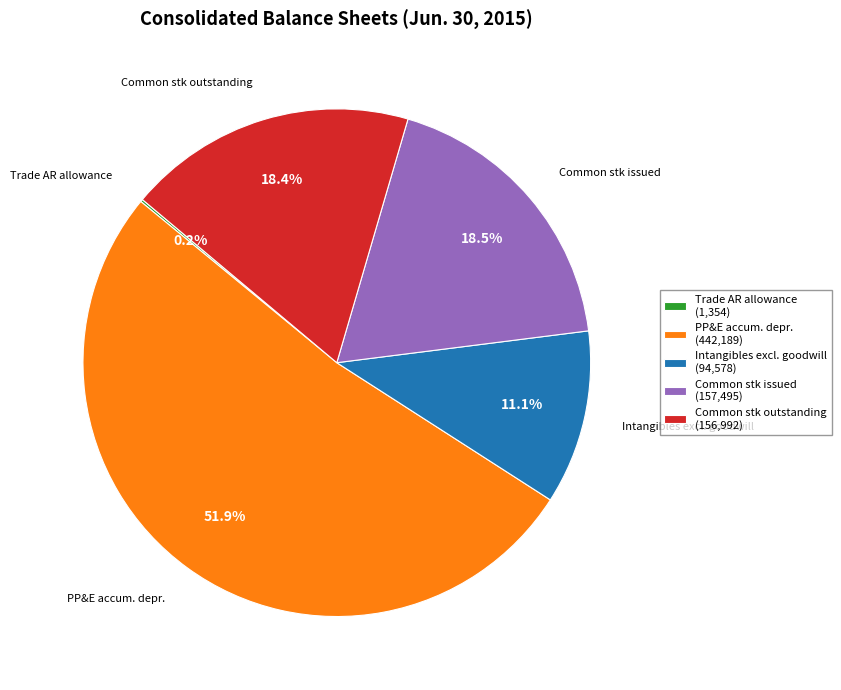

What is the ratio of the value at Common stk outstanding (156,992) to the value at Common stk issued (157,495)?

1.0